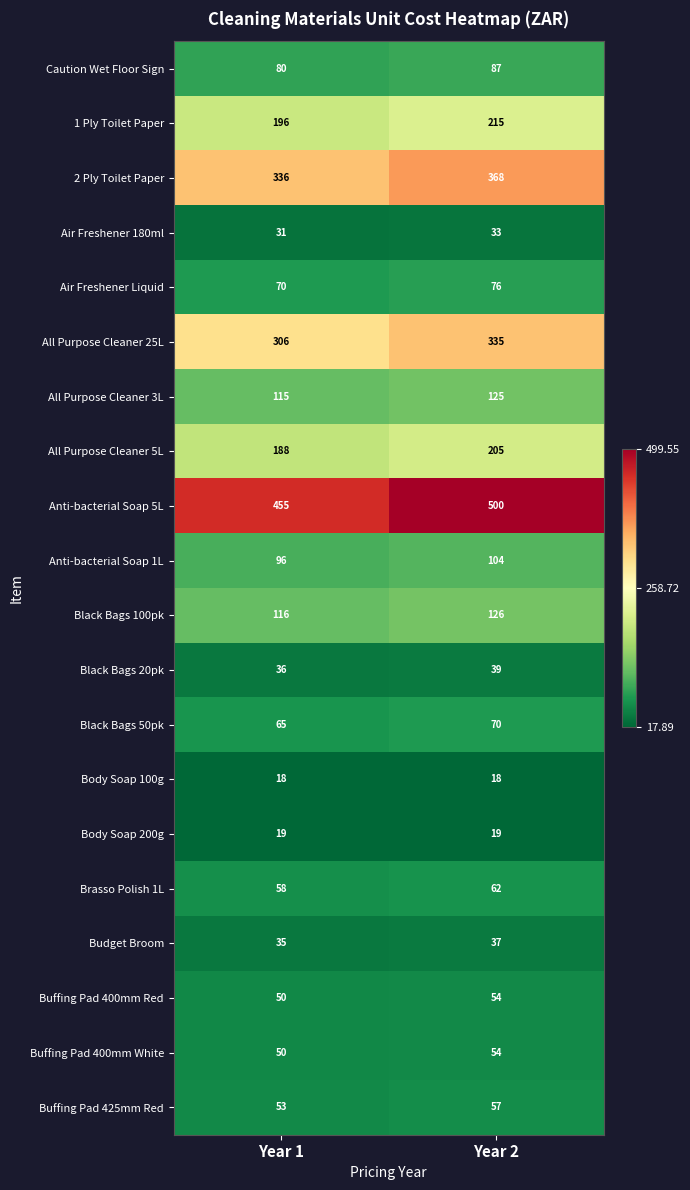

Is it true that Buffing Pad 425mm Red equals 53 at Year 1?

True